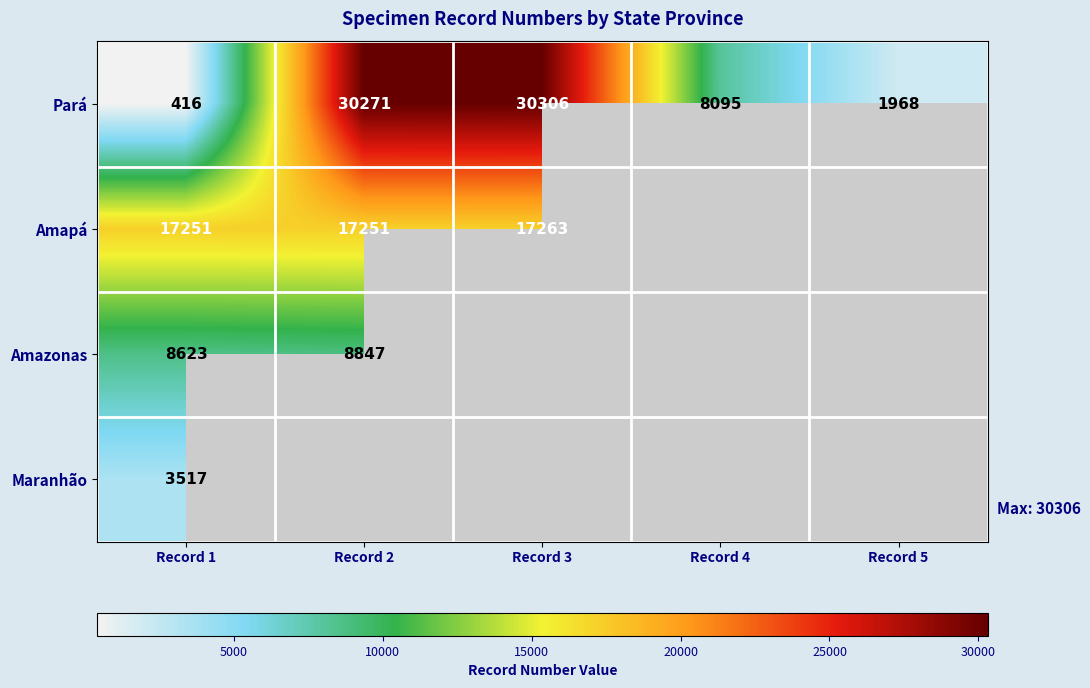

What is the sum of the Pará values at Record 5 and Record 2?

32239